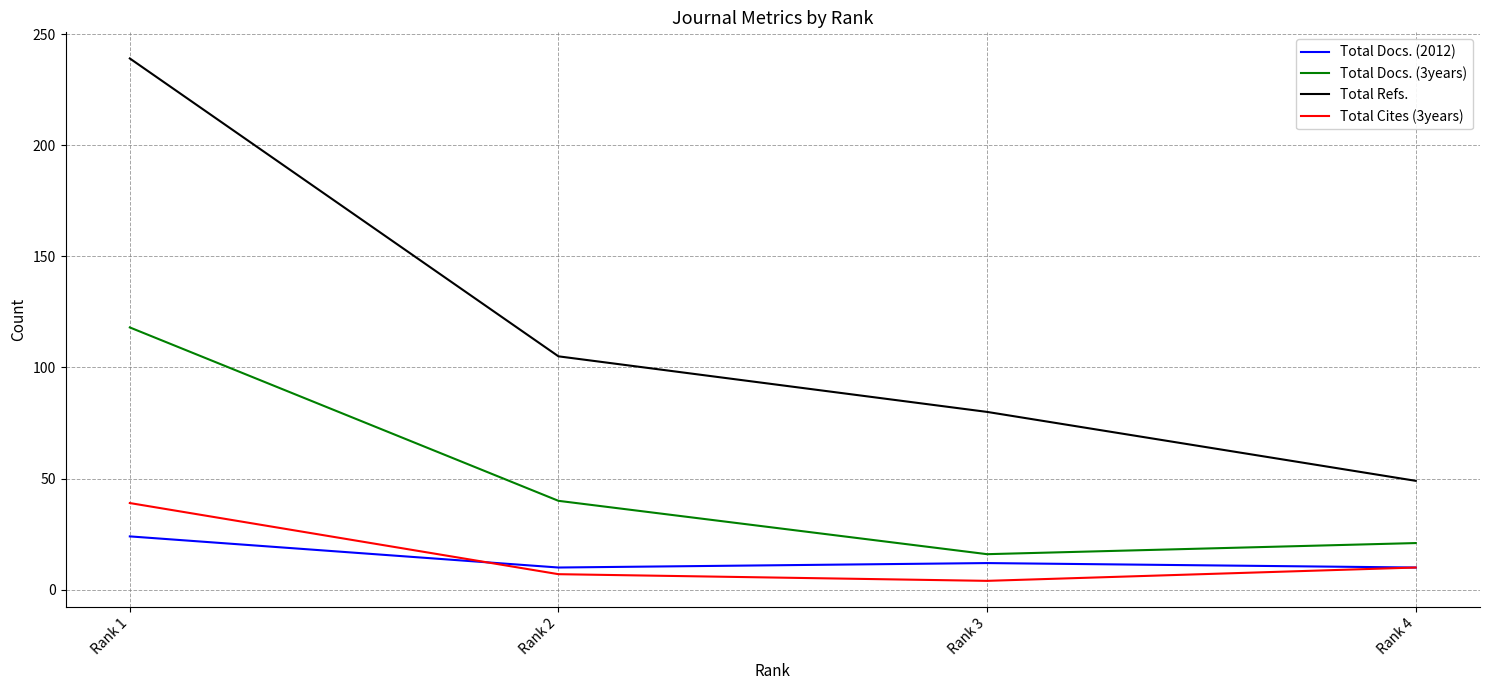

What are all the series names shown in the legend?

Total Docs. (2012), Total Docs. (3years), Total Refs., Total Cites (3years)